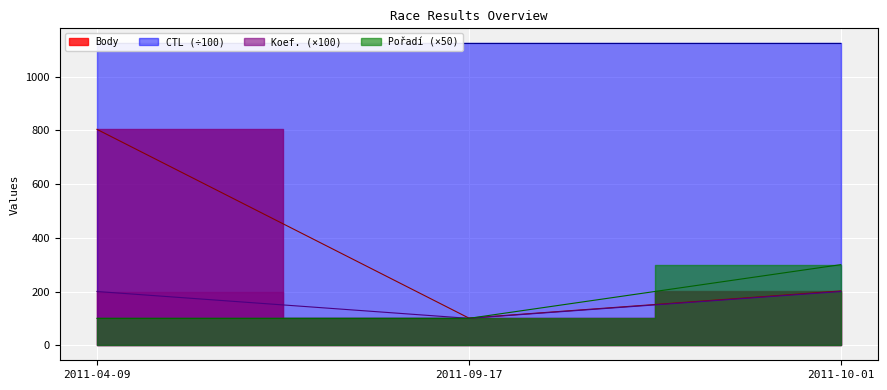

The Koef. series shows 100.0 at 2011-09-17. True or false?

True